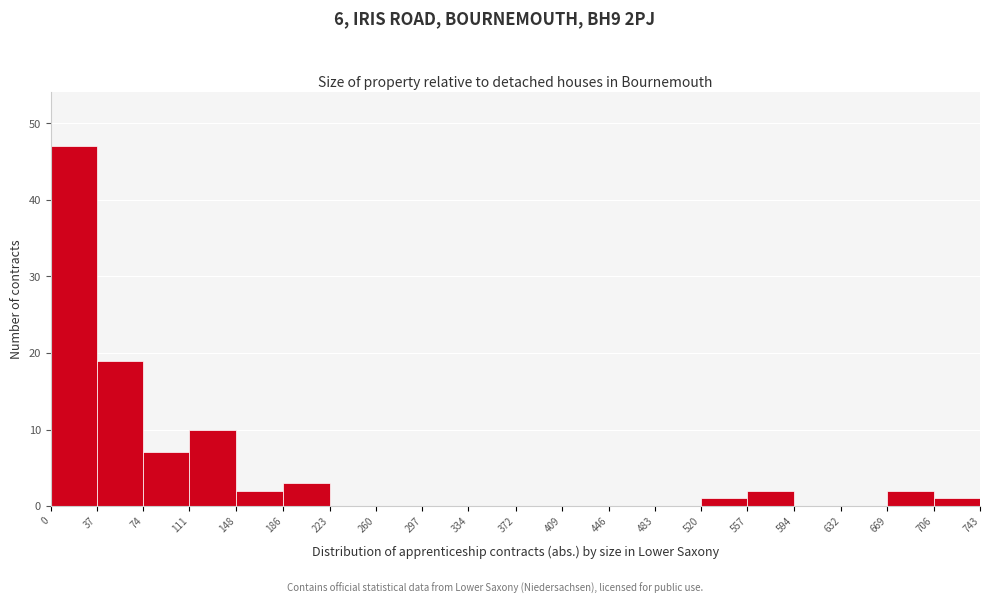

Over which range of the x-axis is the bar tallest?

0 to 37